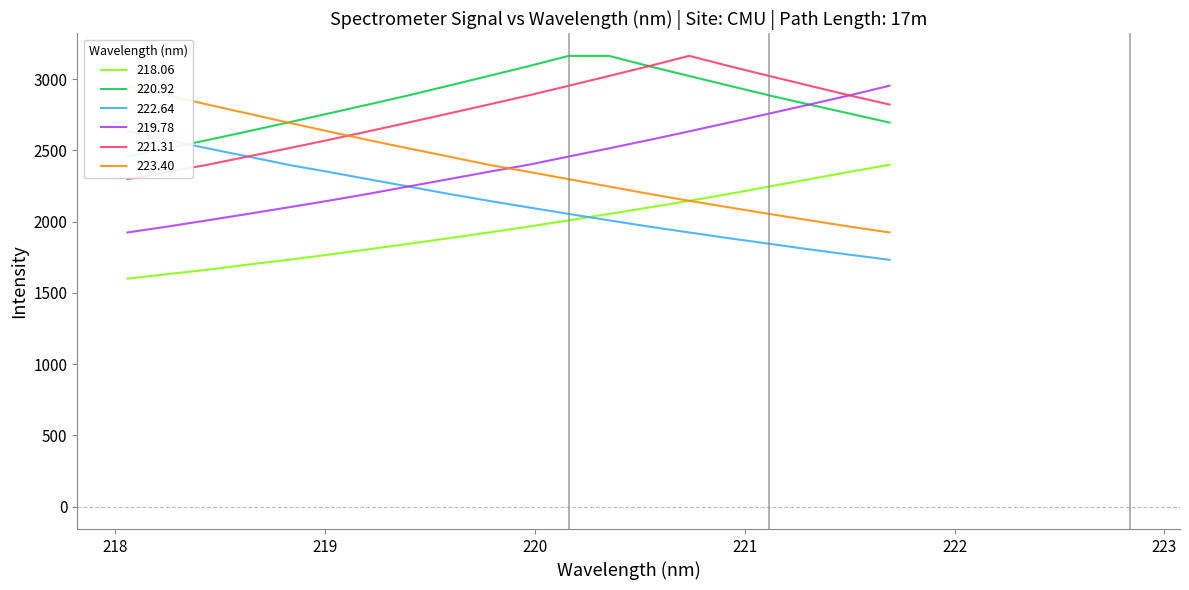

What is the minimum value for 219.78?

1923.8